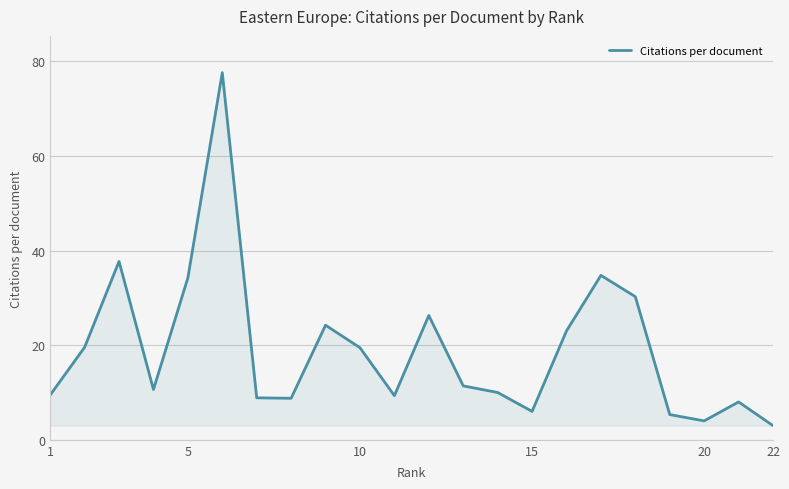

What is the greatest value displayed?

77.6